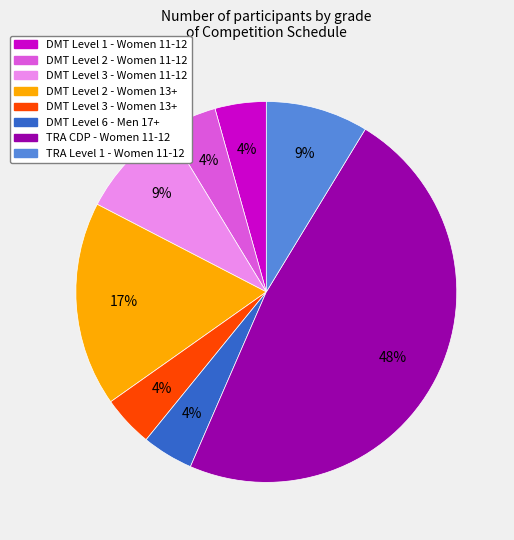

To the nearest percent, what is the average slice percentage?

12%